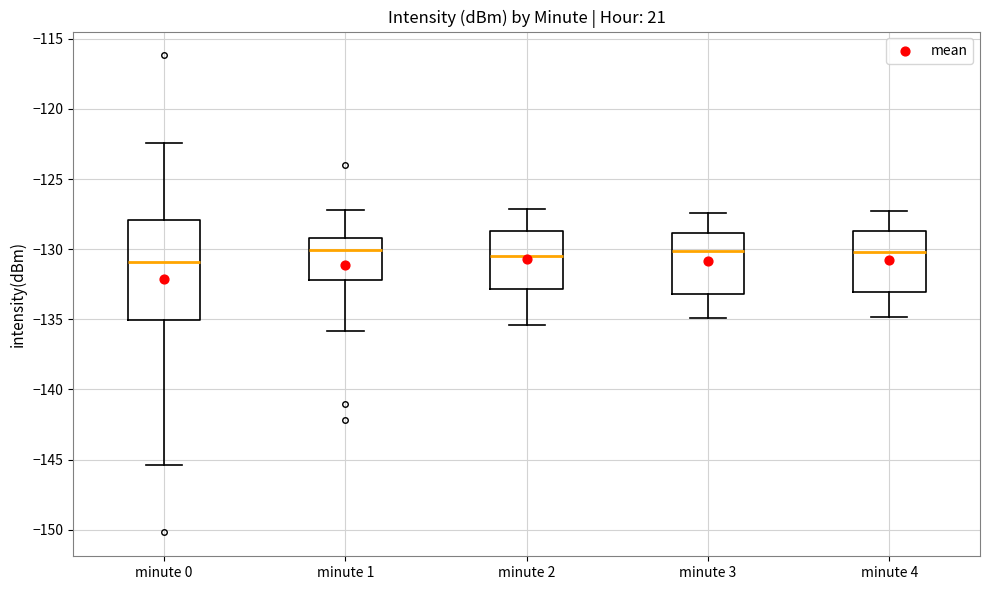

Which box is the tallest, from its lower edge to its upper edge?

minute 0